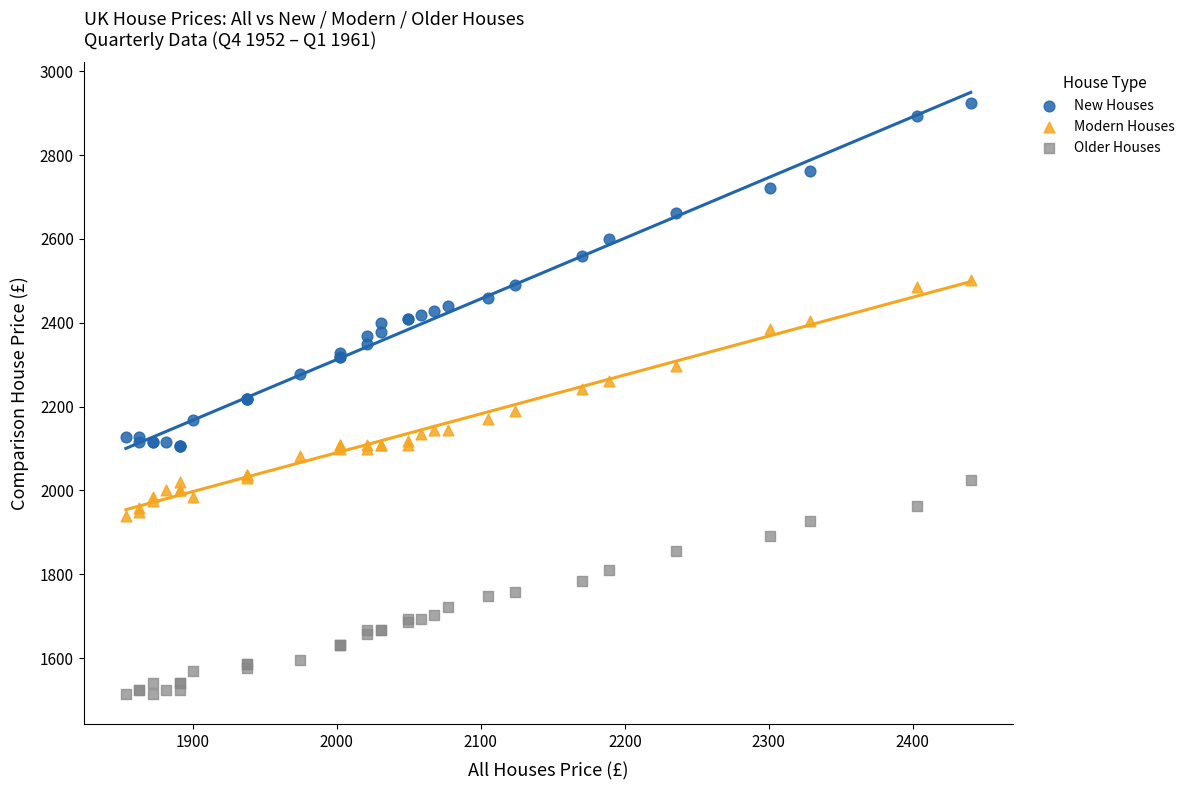

Which series contains the lowest Y value?

Older Houses